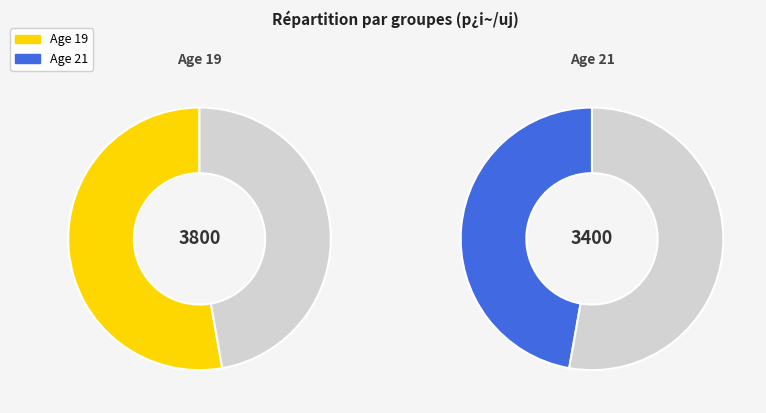

What portion of the pie excludes 21?

52.8%